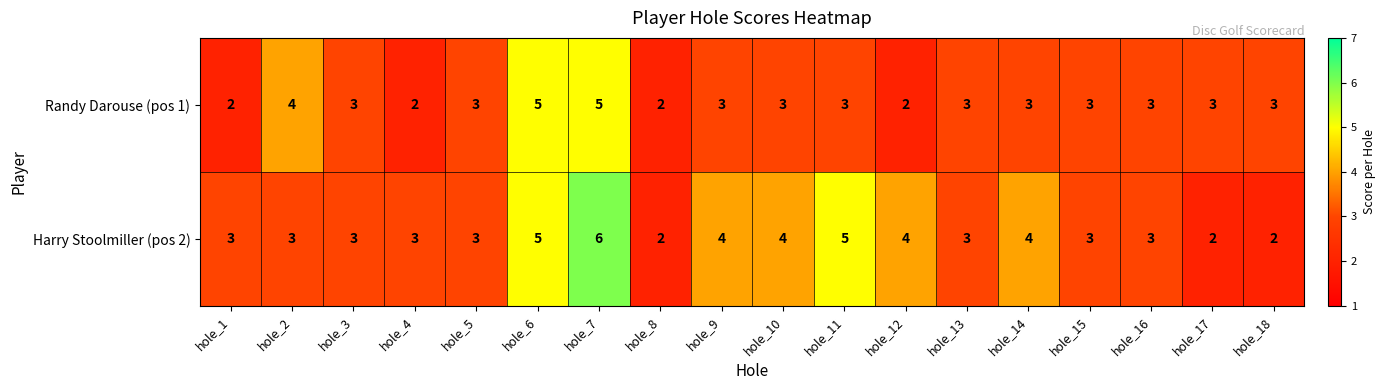

How many categories are shown in the chart?

18